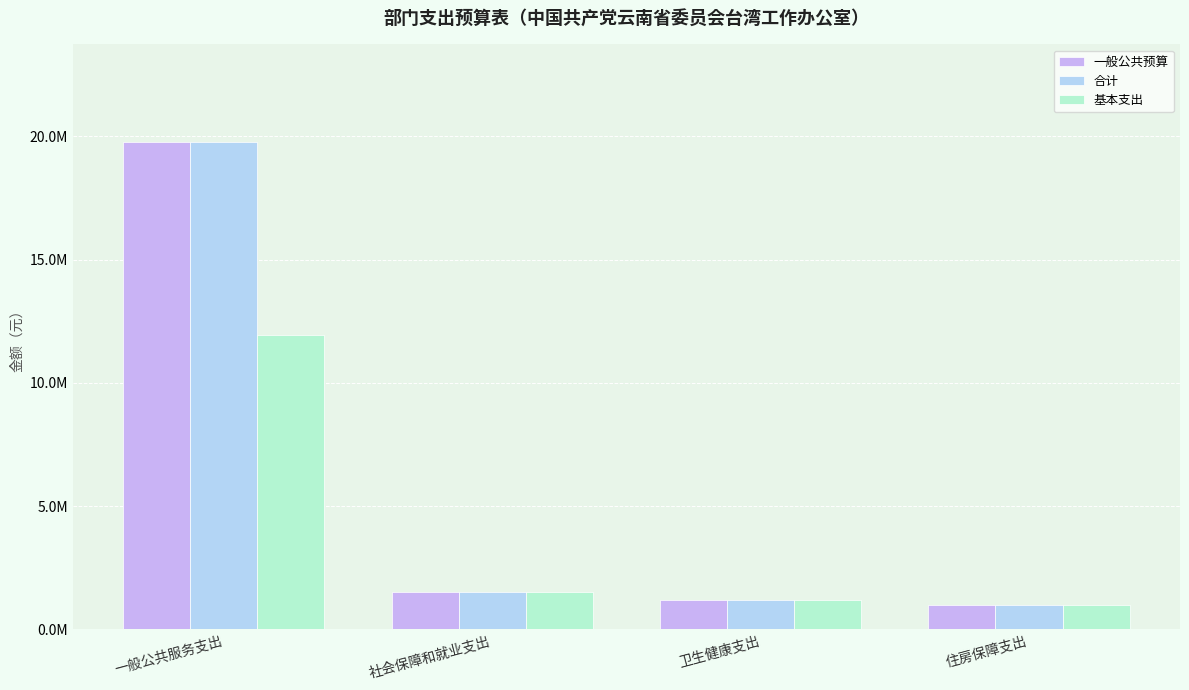

Reading left to right, list all the values displayed in this chart.

一般公共预算: 19778456.6	1521619.3	1169770.0	1000000.0
合计: 19778456.6	1521619.3	1169770.0	1000000.0
基本支出: 11923576.6	1521619.3	1169770.0	1000000.0